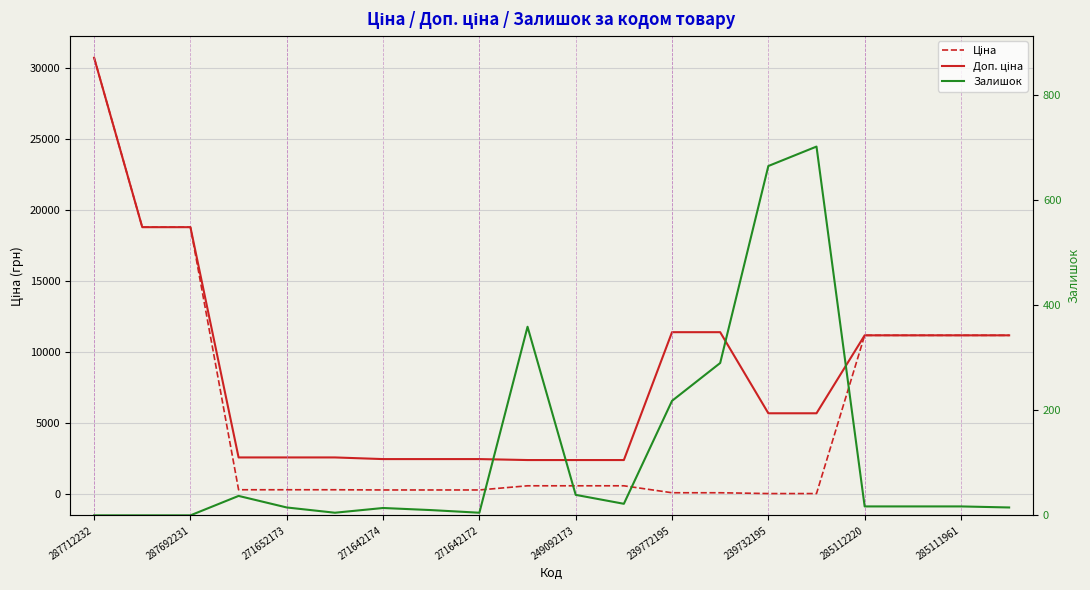

Between 11 and 15, which series saw the biggest shift?

Доп. ціна